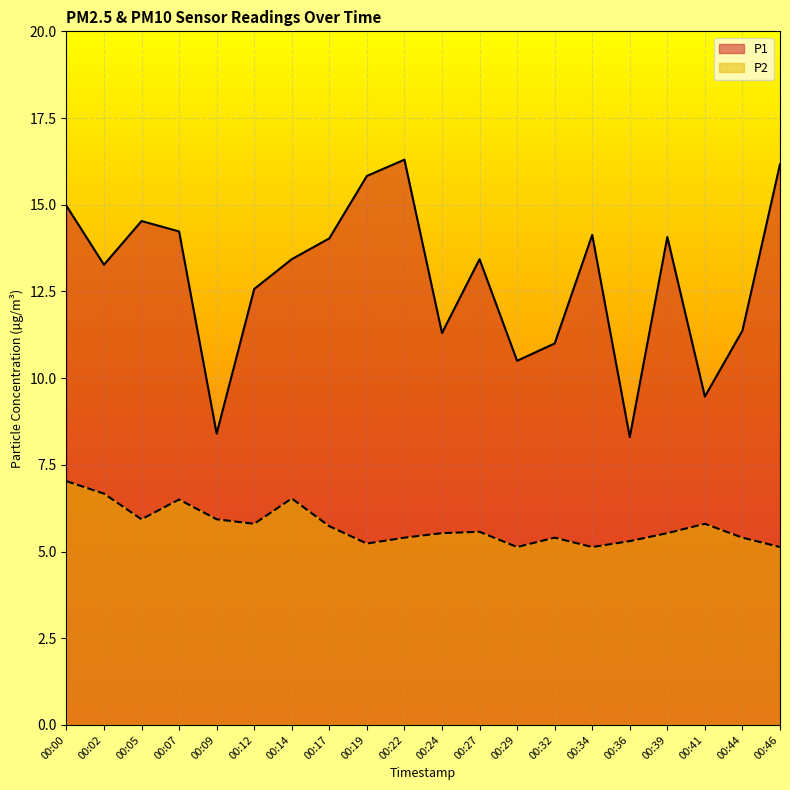

Reading left to right, what are all the values shown in this chart?

P1: 15.0	13.3	14.5	14.2	8.4	12.6	13.4	14.0	15.8	16.3	11.3	13.4	10.5	11.0	14.1	8.3	14.1	9.5	11.4	16.2
P2: 7.0	6.7	5.9	6.5	5.9	5.8	6.5	5.7	5.2	5.4	5.5	5.6	5.1	5.4	5.1	5.3	5.5	5.8	5.4	5.1